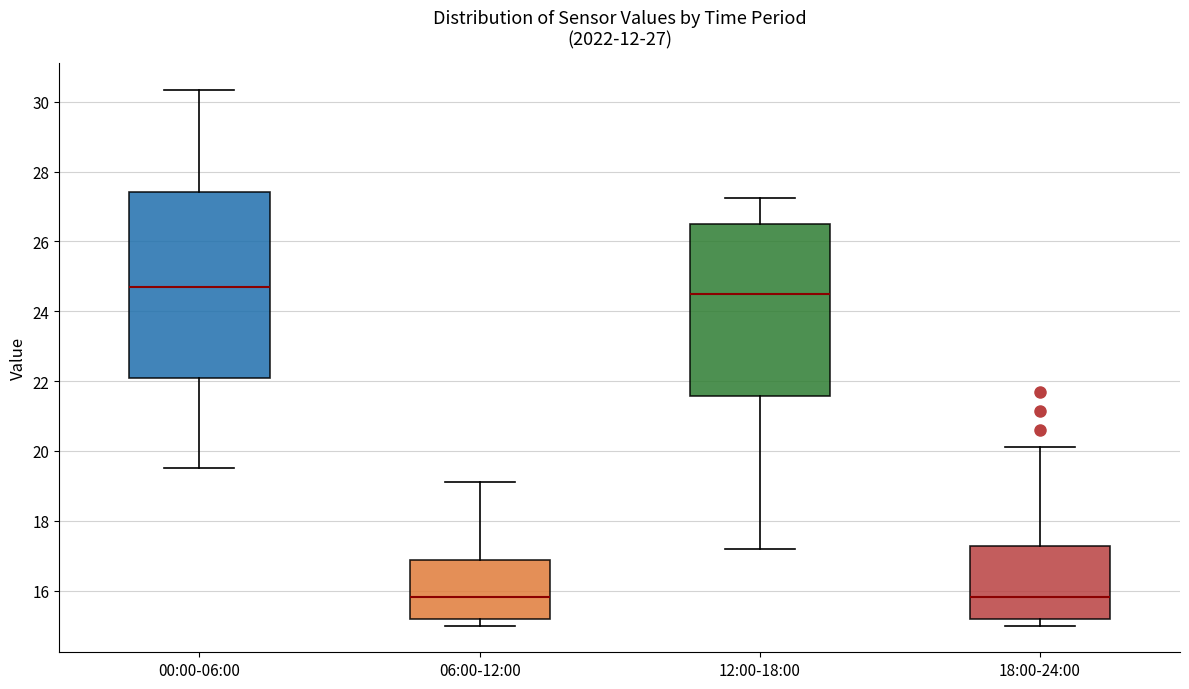

Which box is the tallest, from its lower edge to its upper edge?

00:00-06:00